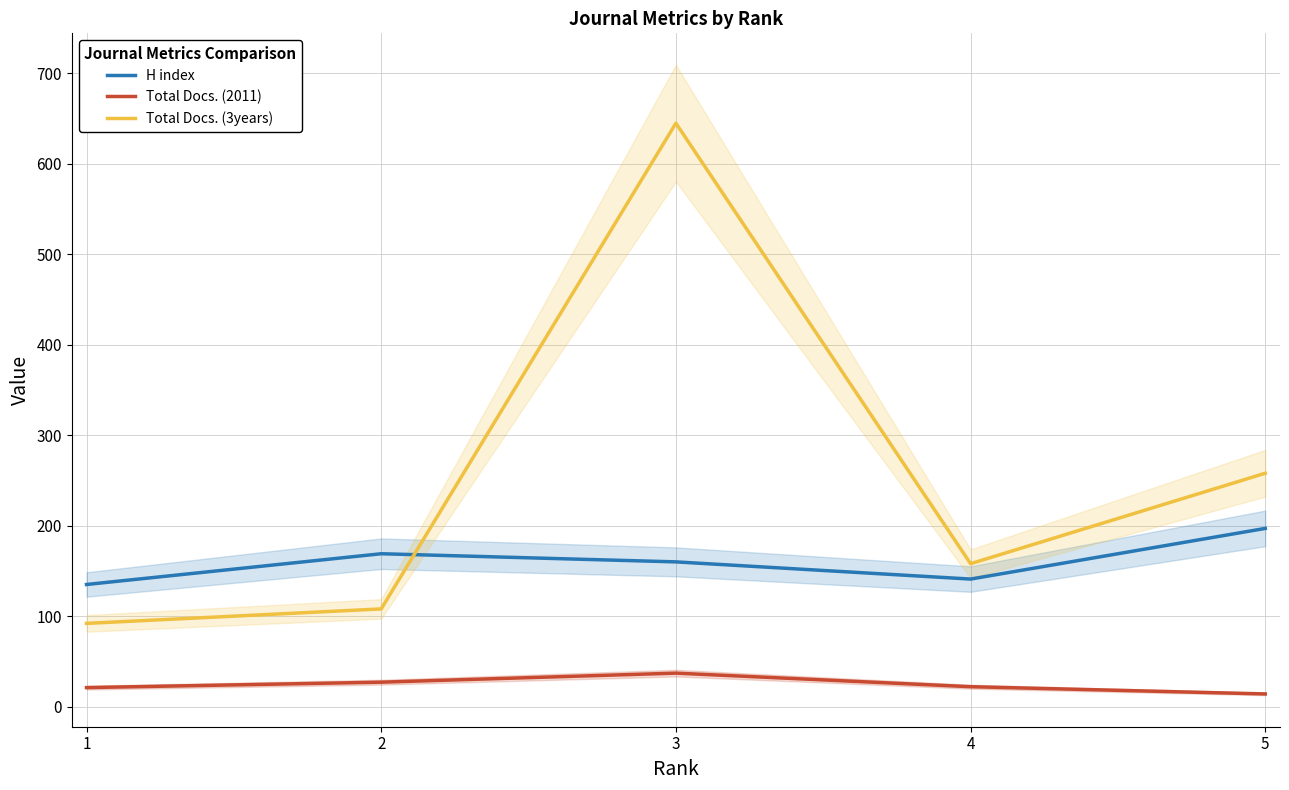

Between 1 and 5, which is larger?

5